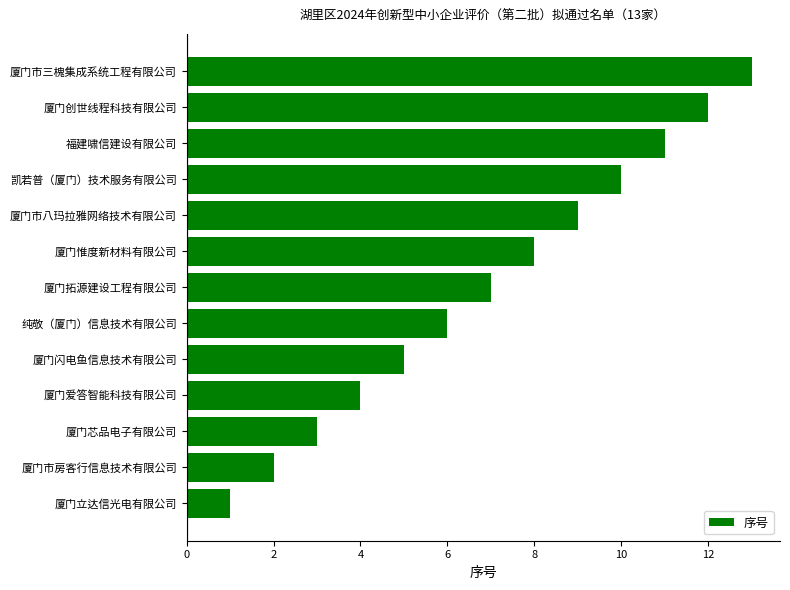

Rank the categories by value from highest to lowest.

厦门市三槐集成系统工程有限公司, 厦门创世线程科技有限公司, 福建啸信建设有限公司, 凯若普（厦门）技术服务有限公司, 厦门市八玛拉雅网络技术有限公司, 厦门惟度新材料有限公司, 厦门拓源建设工程有限公司, 纯敬（厦门）信息技术有限公司, 厦门闪电鱼信息技术有限公司, 厦门爱答智能科技有限公司, 厦门芯品电子有限公司, 厦门市房客行信息技术有限公司, 厦门立达信光电有限公司